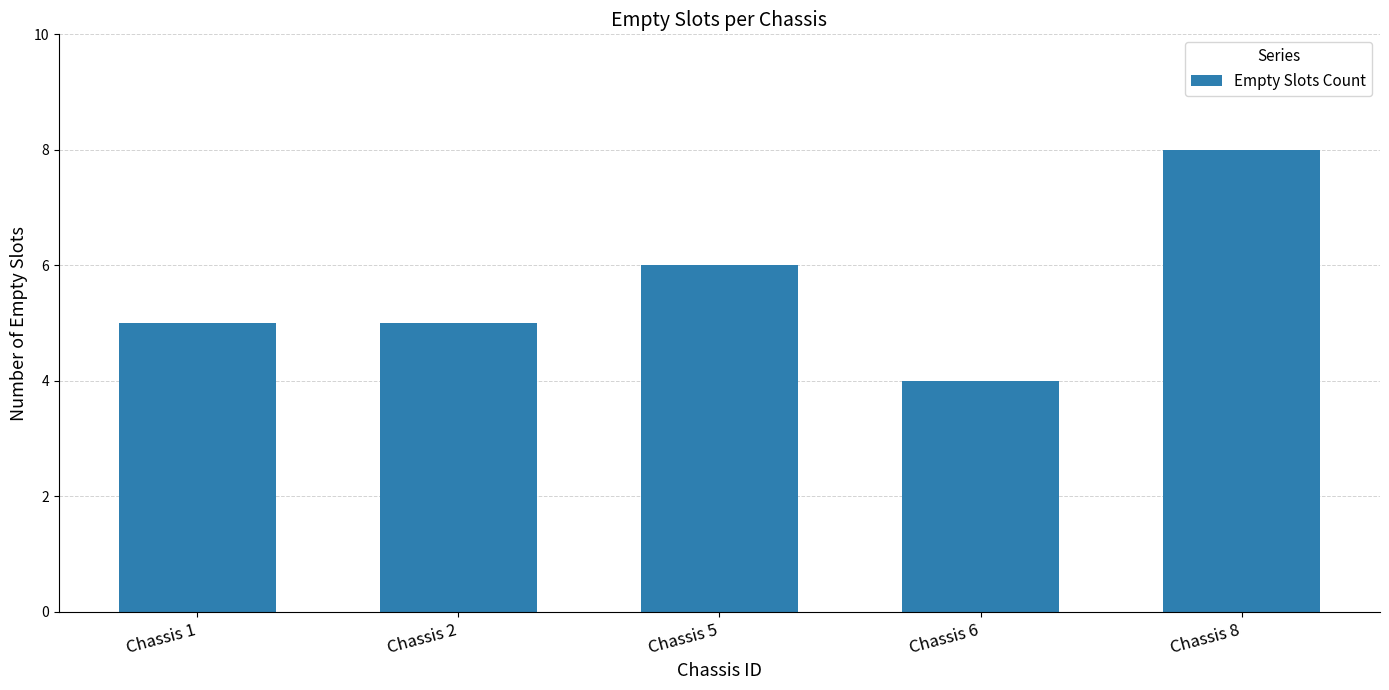

The value at Chassis 1 is 9. True or false?

False